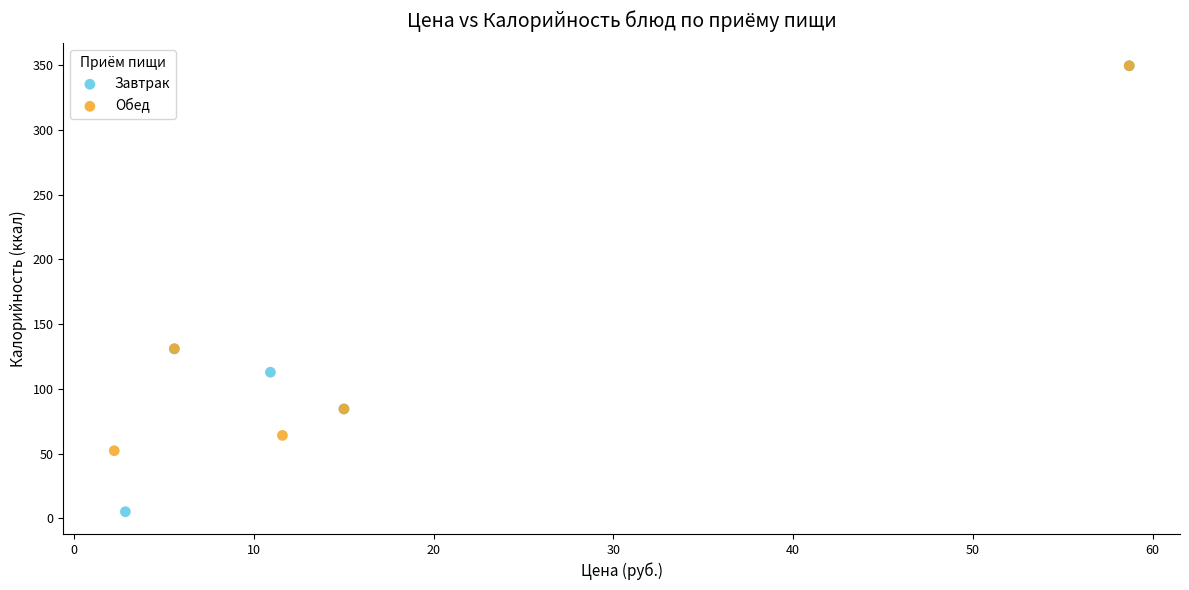

Which series has the widest spread of Y values?

Завтрак